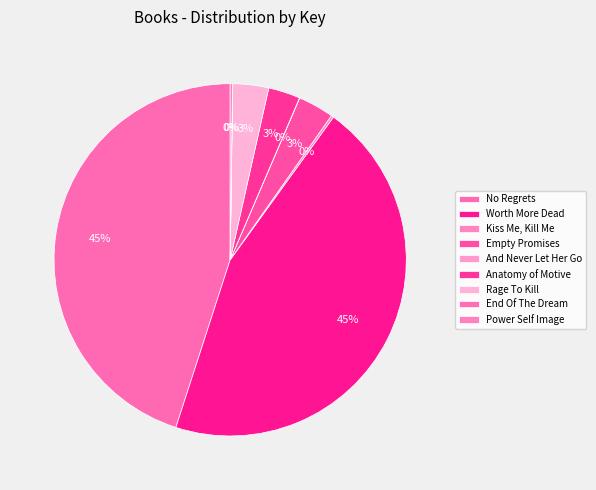

How many segments does this pie chart have?

9